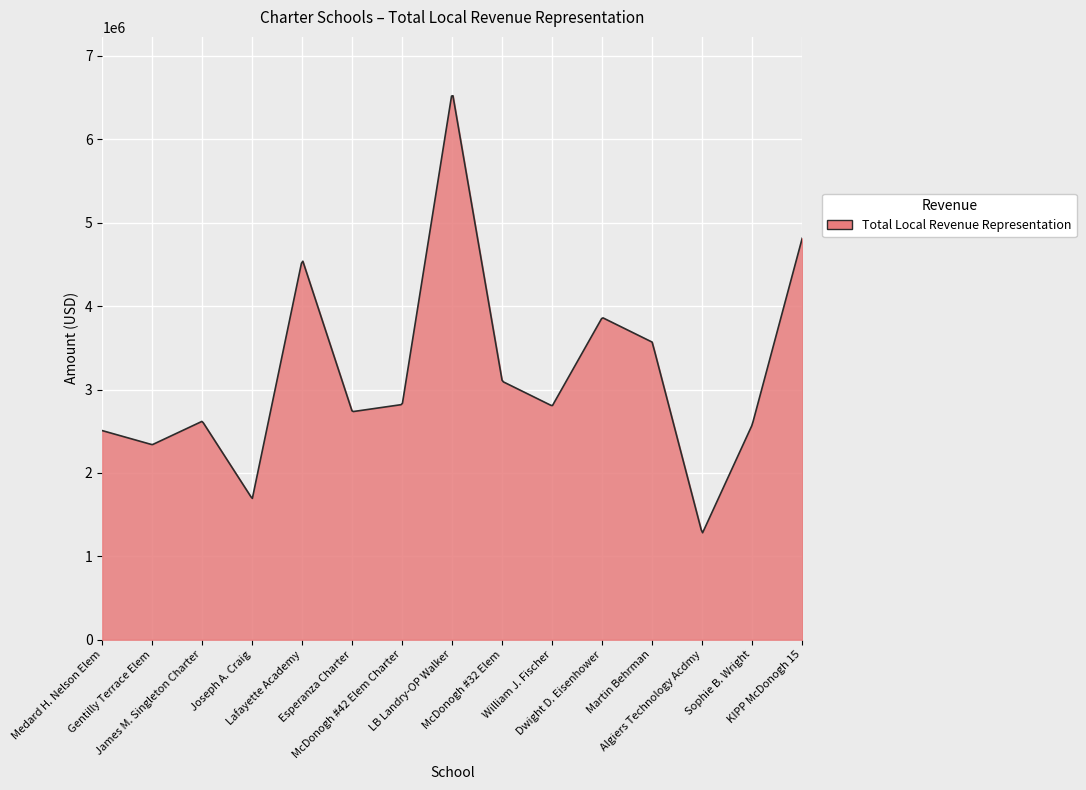

What is the greatest value displayed?

6522391.6